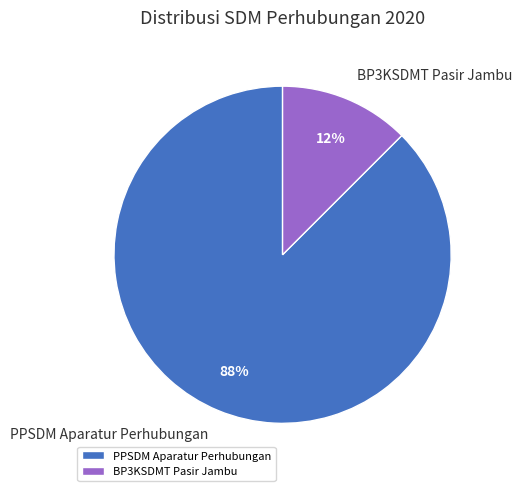

Is there any slice that represents more than half of the pie?

Yes